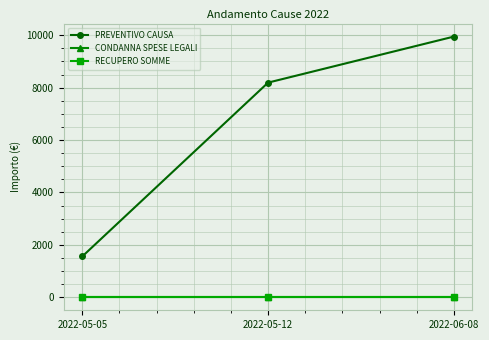

Is this an area chart (filled region under the line)?

No